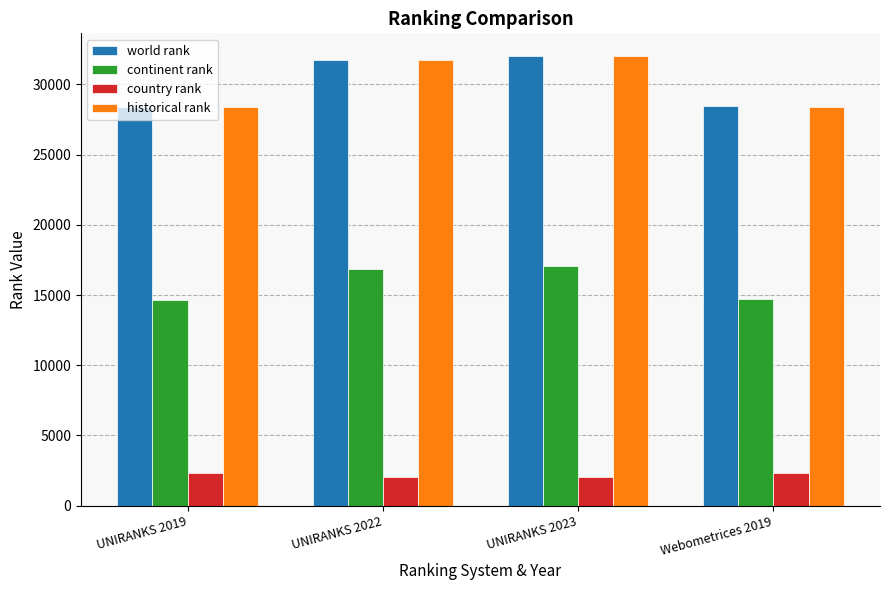

What is the lowest value of the historical rank series?

28414